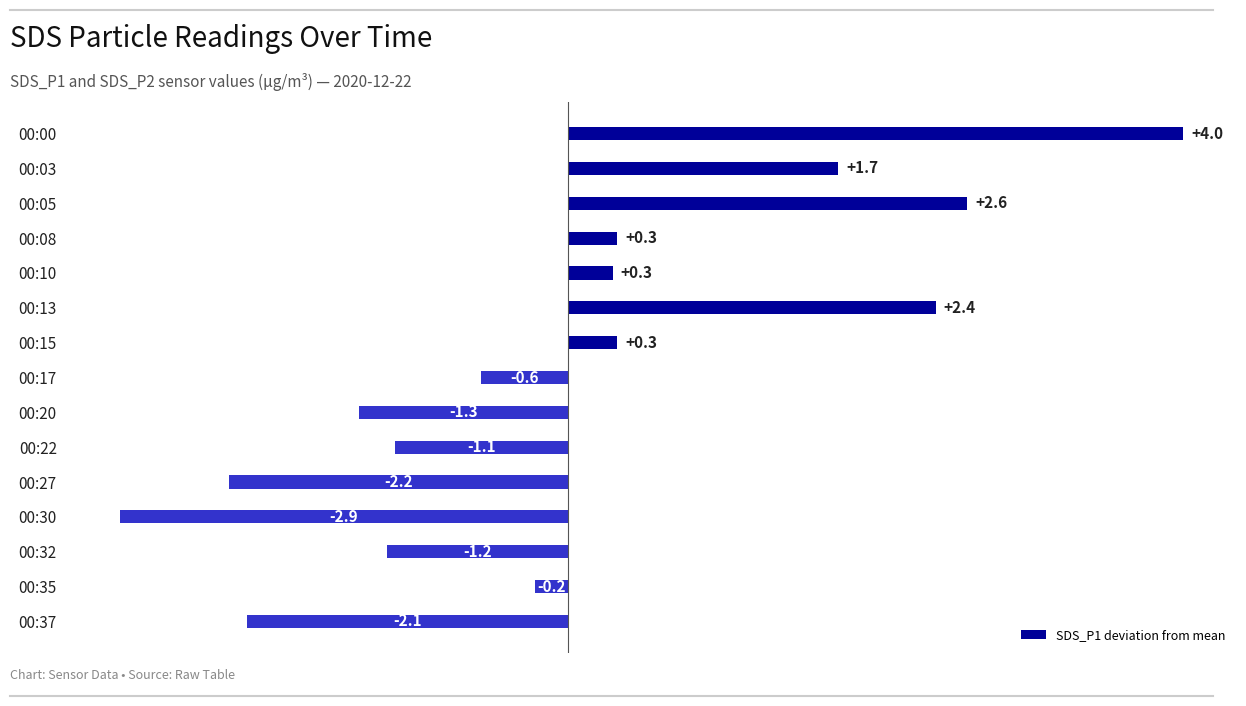

Reading top to bottom, transcribe all the data shown in this chart.

00:00=4.0	00:03=1.7	00:05=2.6	00:08=0.3	00:10=0.3	00:13=2.4	00:15=0.3	00:17=-0.6	00:20=-1.3	00:22=-1.1	00:27=-2.2	00:30=-2.9	00:32=-1.2	00:35=-0.2	00:37=-2.1